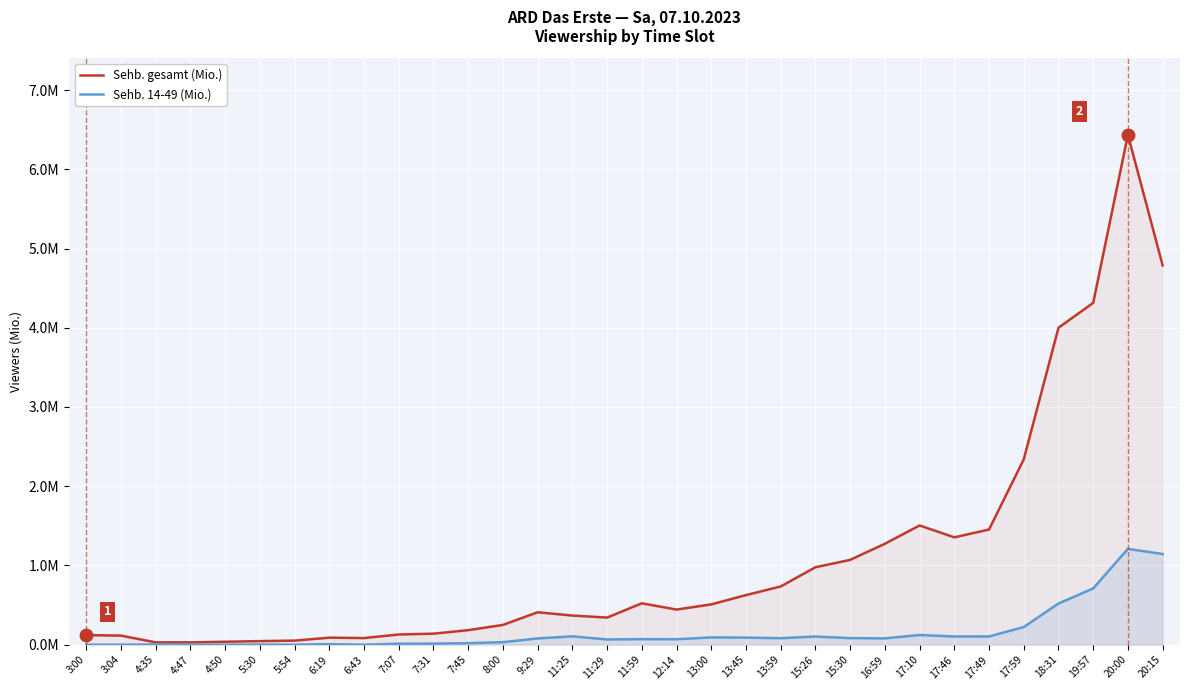

What are all the series names shown in the legend?

Sehb. gesamt (Mio.), Sehb. 14-49 (Mio.)